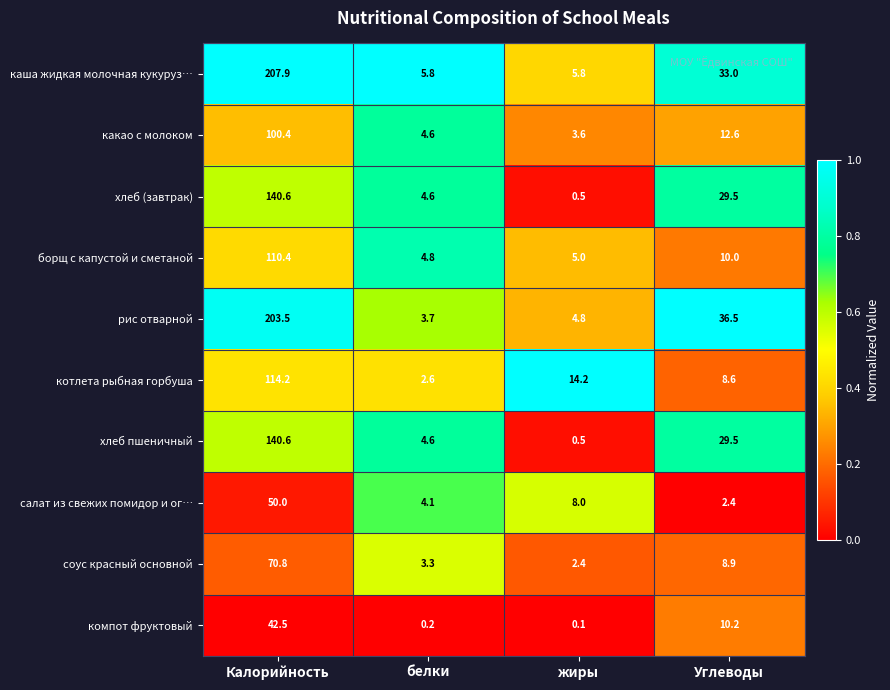

Which series has the largest total across all categories?

каша жидкая молочная кукуруз…